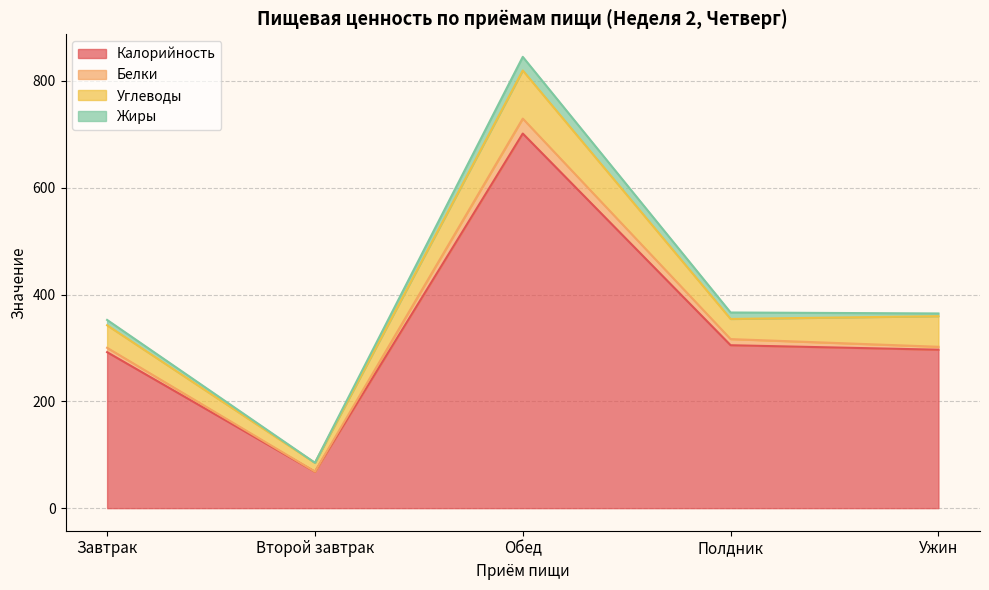

Rank the categories by Жиры value from lowest to highest.

Второй завтрак, Ужин, Завтрак, Полдник, Обед